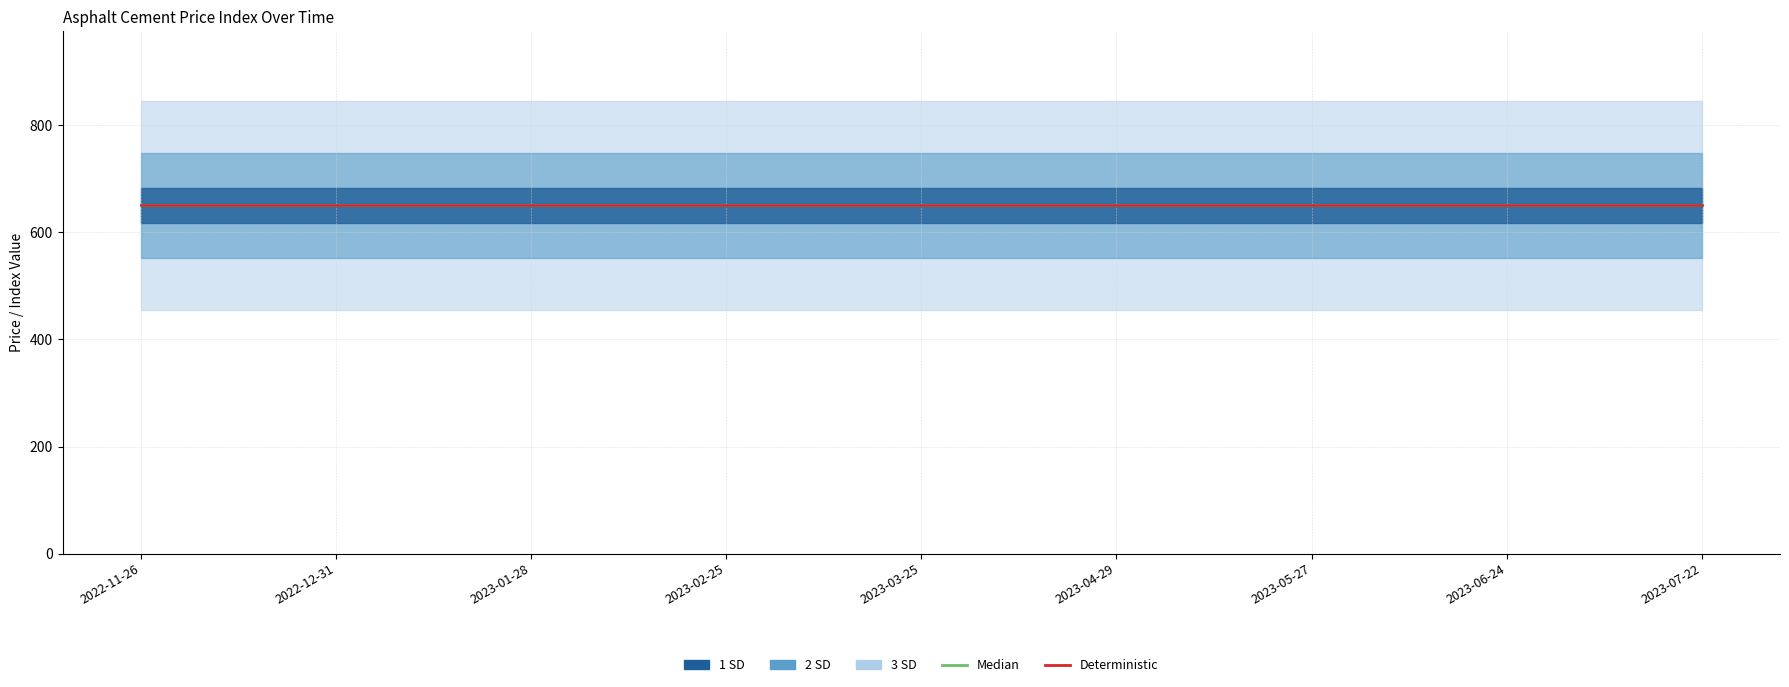

True or false: MPPI and Average Selling Price cross at least once.

False